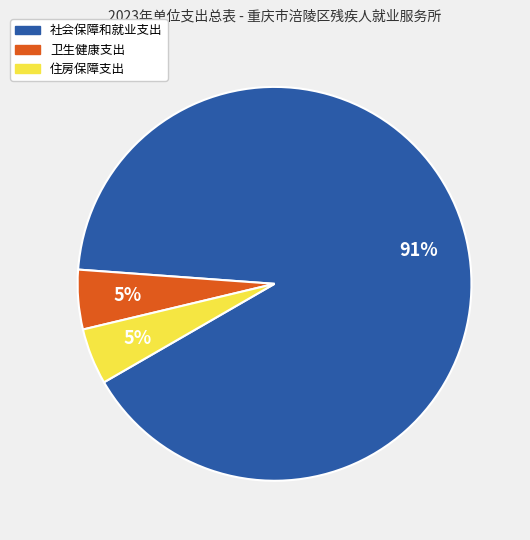

Combined, do 住房保障支出 and 社会保障和就业支出 account for over 50%?

Yes